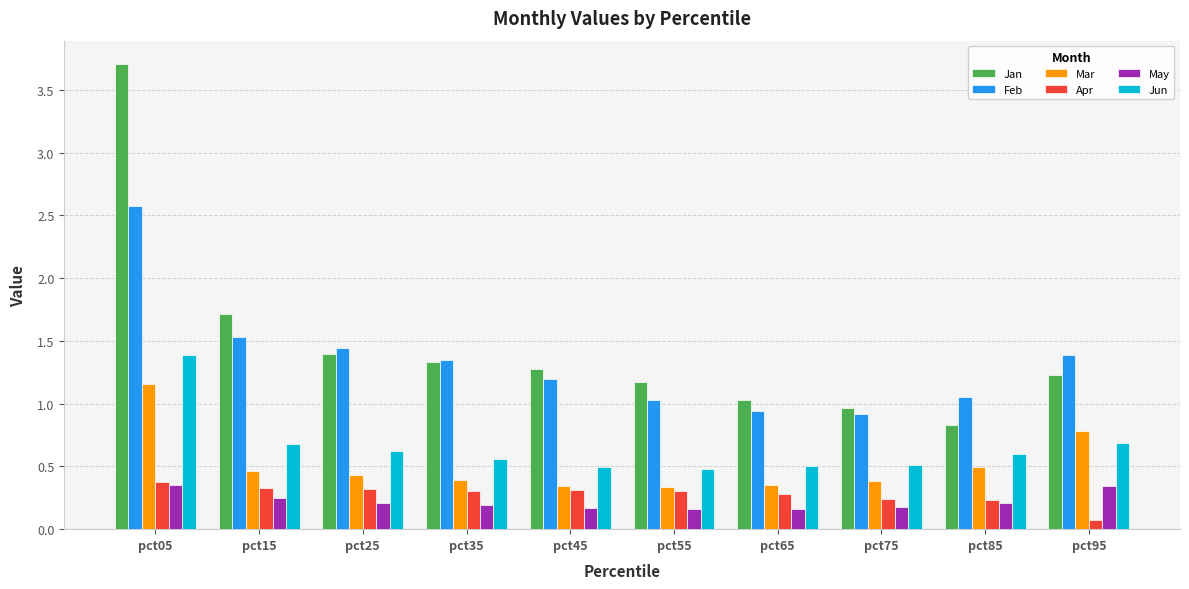

What is the difference between the highest and lowest values at pct15?

1.5